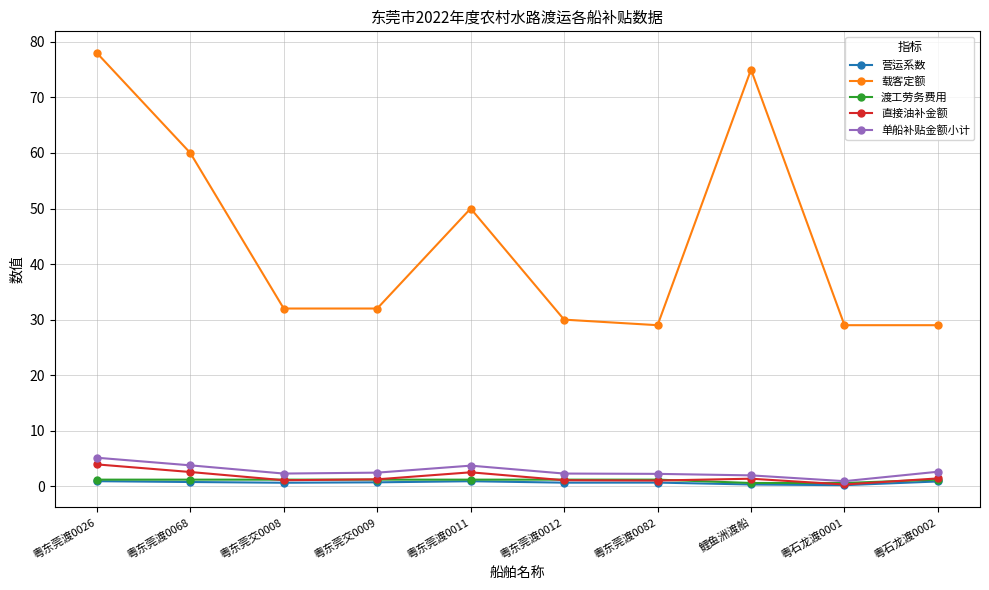

Between 粤东莞渡0082 and 鲤鱼洲渡船, which series saw the biggest shift?

载客定额